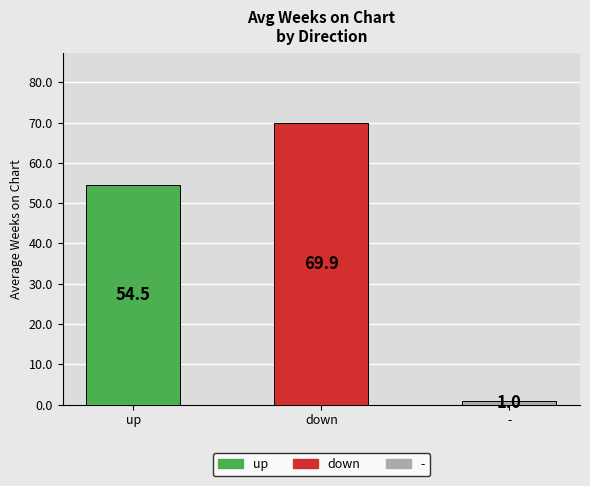

List the labels in order of value, largest first.

down, up, -